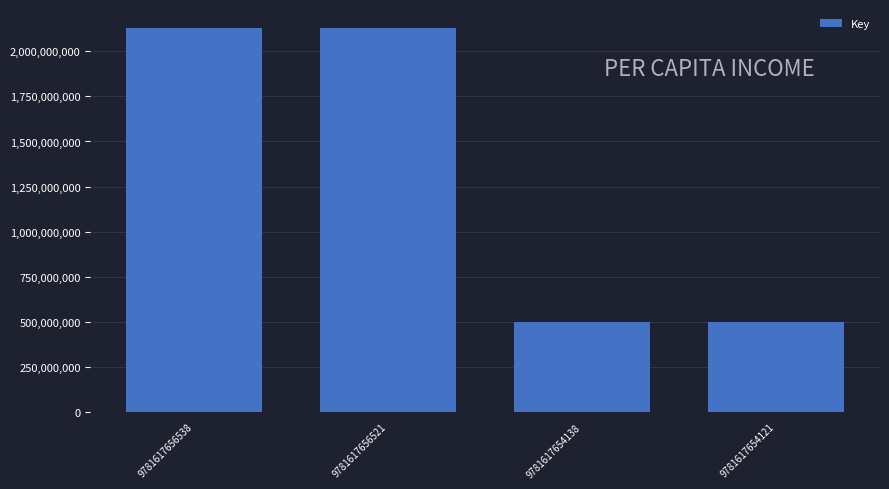

The chart shows a value of 1180882598 at 9781617656538. True or false?

False